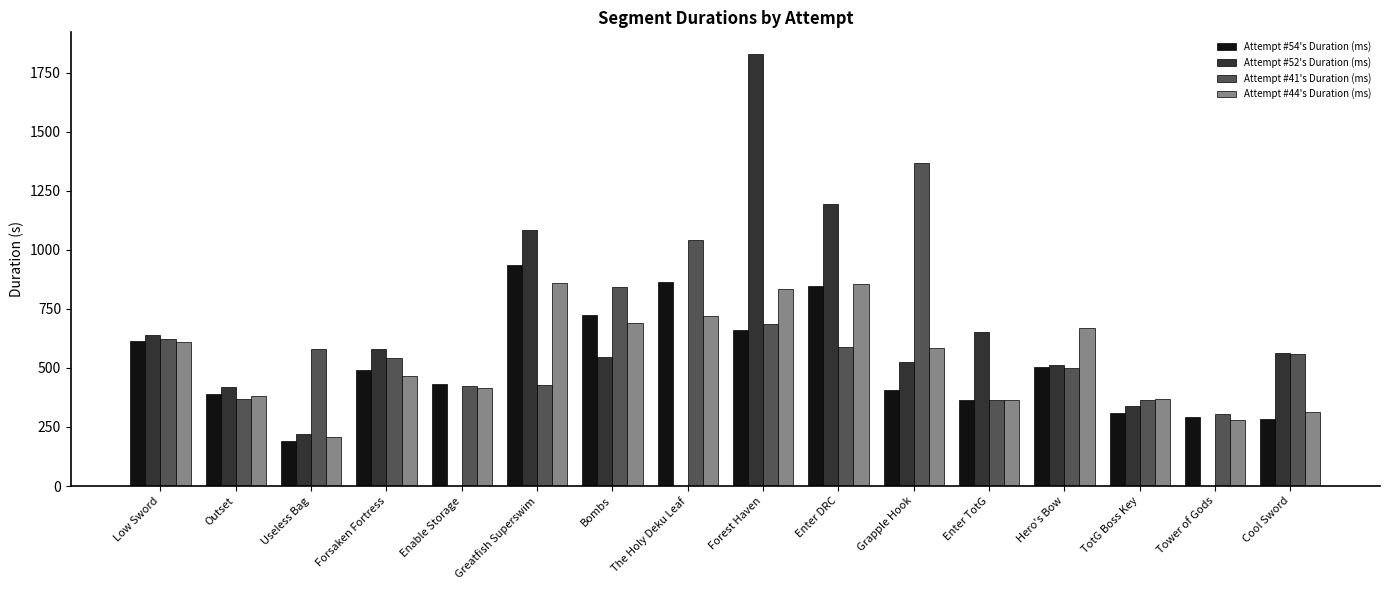

What is the highest value of the Attempt #41's Duration (ms) series?

1368.8